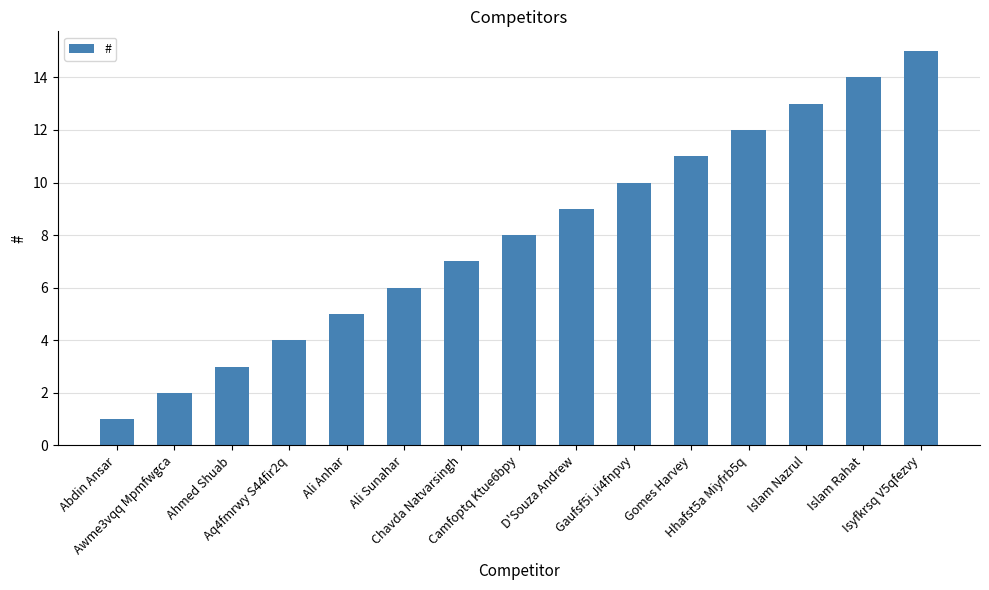

Reading left to right, what are all the values shown in this chart?

Abdin Ansar=1	Awme3vqq Mpmfwgca=2	Ahmed Shuab=3	Aq4fmrwy S44fir2q=4	Ali Anhar=5	Ali Sunahar=6	Chavda Natvarsingh=7	Camfoptq Ktue6bpy=8	D'Souza Andrew=9	Gaufsf5i Ji4fnpvy=10	Gomes Harvey=11	Hhafst5a Miyfrb5q=12	Islam Nazrul=13	Islam Rahat=14	Isyfkrsq V5qfezvy=15